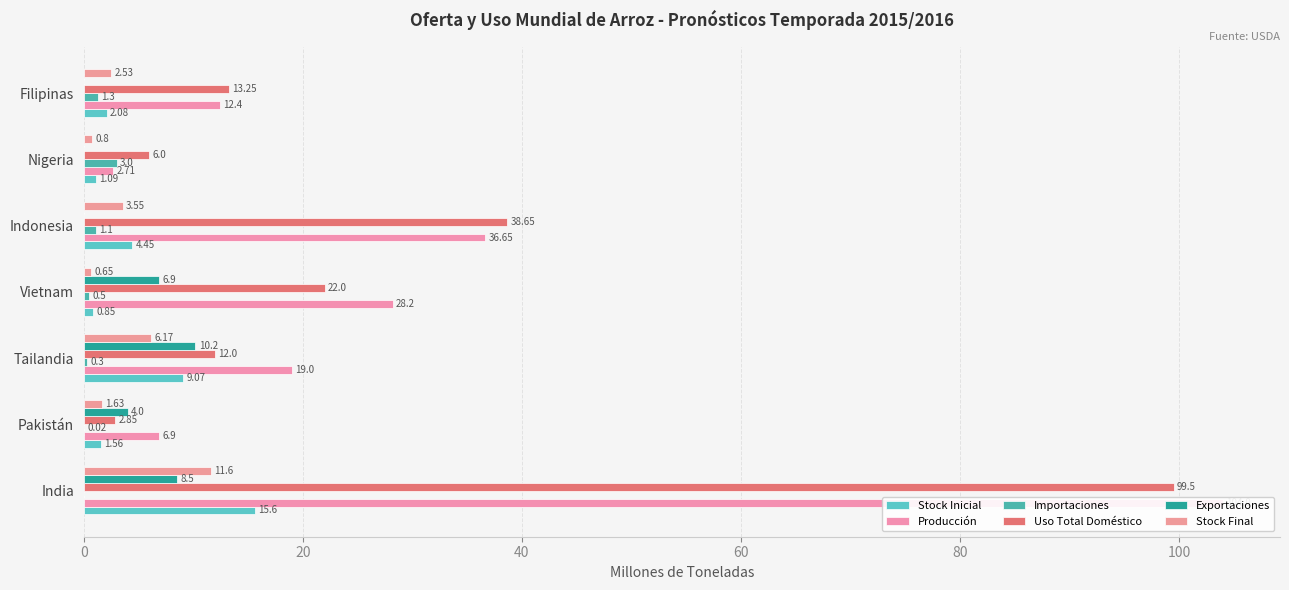

True or false: Producción has a value of 104.0 at India.

True